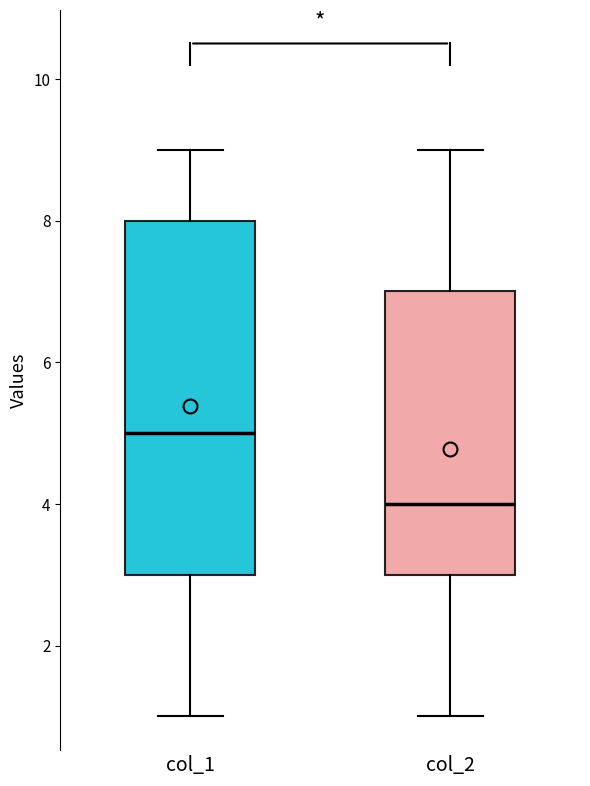

Reading left to right, read every box against the y-axis: the position of its median line, the range the box covers, and the ends of its whiskers. The values are not printed on the chart, so give them approximately, as read against the axis.

col_1: median 5, box 3 to 8, whiskers 1 to 9
col_2: median 4, box 3 to 7, whiskers 1 to 9